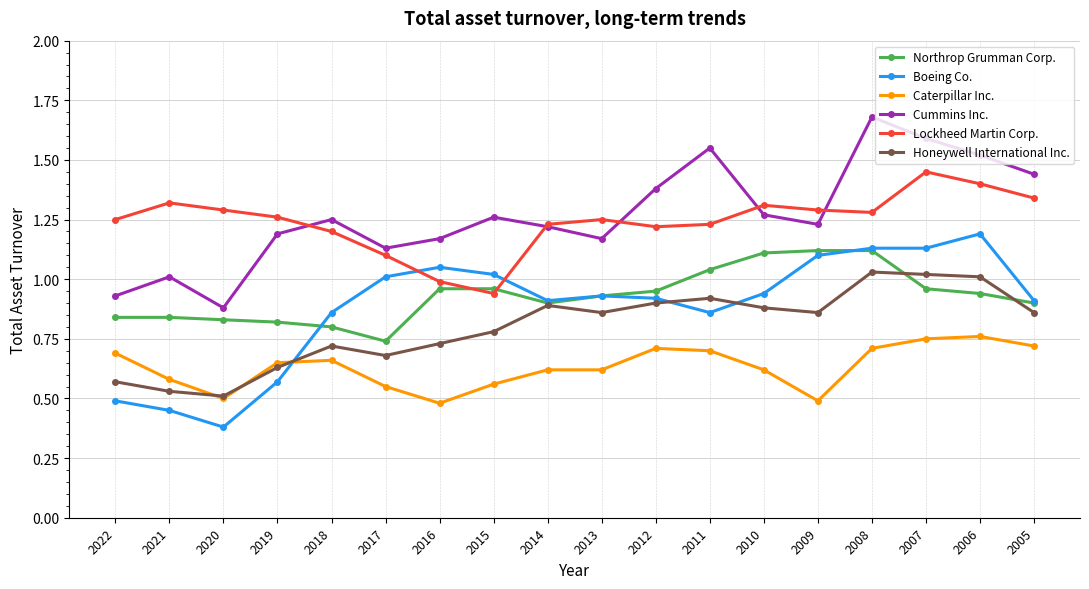

How many intersections are there between Lockheed Martin Corp. and Boeing Co.?

2